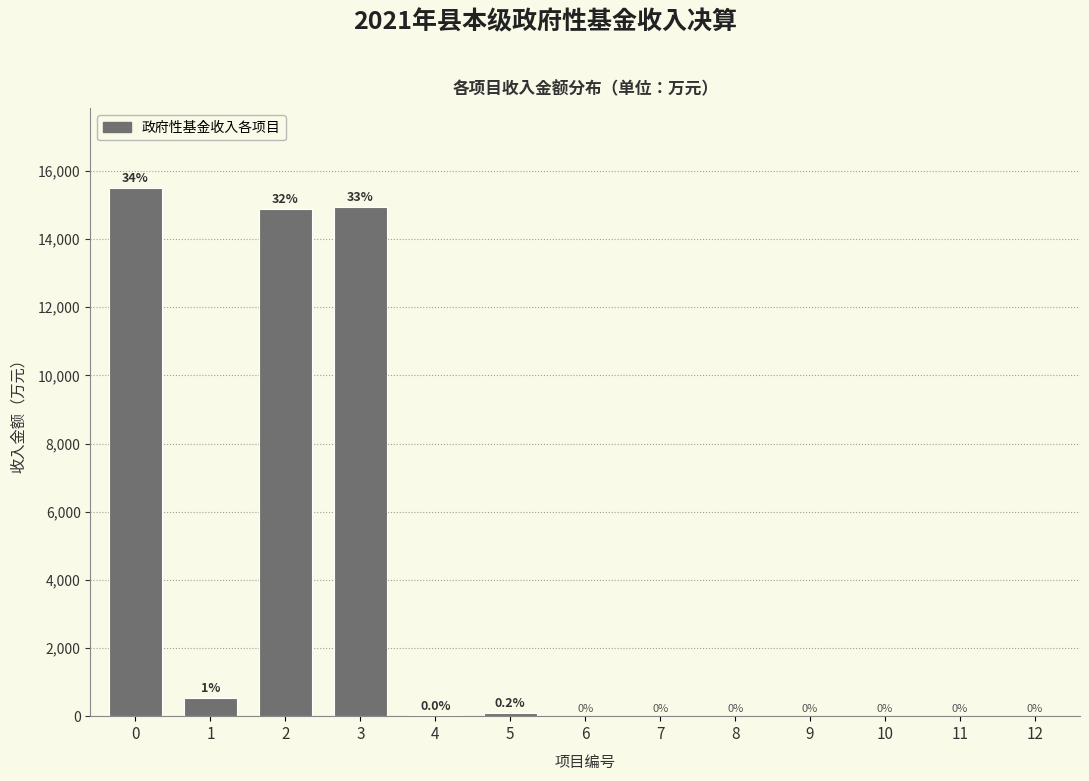

Reading left to right, transcribe all the data shown in this chart.

0=15512	1=536	2=14889	3=14951	4=22	5=87	6=0	7=0	8=0	9=0	10=0	11=0	12=0